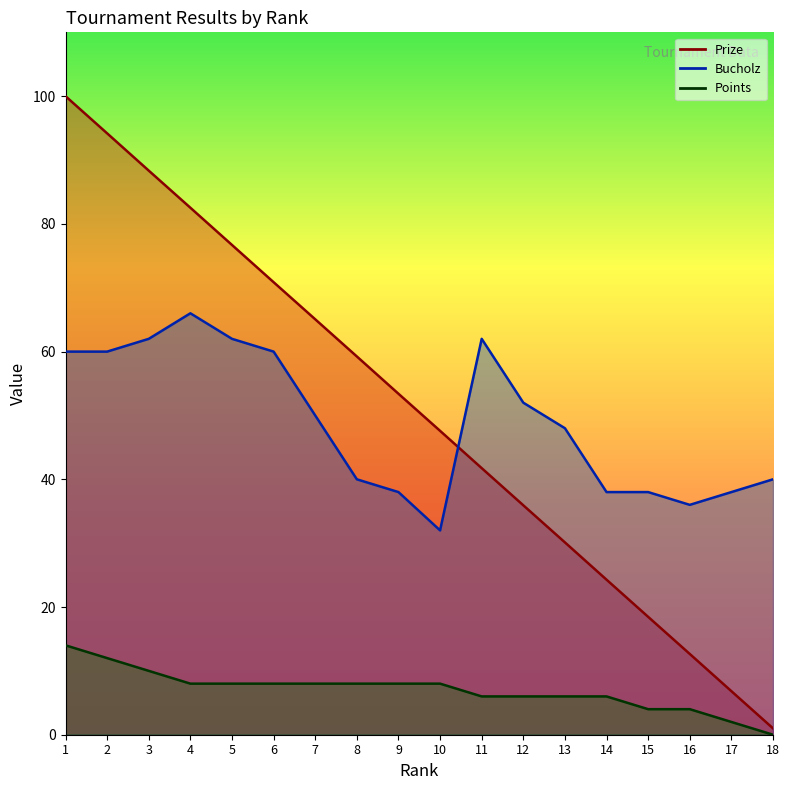

Reading left to right, transcribe all the data shown in this chart.

Prize: 100.0	94.2	88.3	82.5	76.7	70.9	65.1	59.2	53.4	47.6	41.8	35.9	30.1	24.3	18.5	12.7	6.8	1.0
Bucholz: 60.0	60.0	62.0	66.0	62.0	60.0	50.0	40.0	38.0	32.0	62.0	52.0	48.0	38.0	38.0	36.0	38.0	40.0
Points: 14.0	12.0	10.0	8.0	8.0	8.0	8.0	8.0	8.0	8.0	6.0	6.0	6.0	6.0	4.0	4.0	2.0	0.0